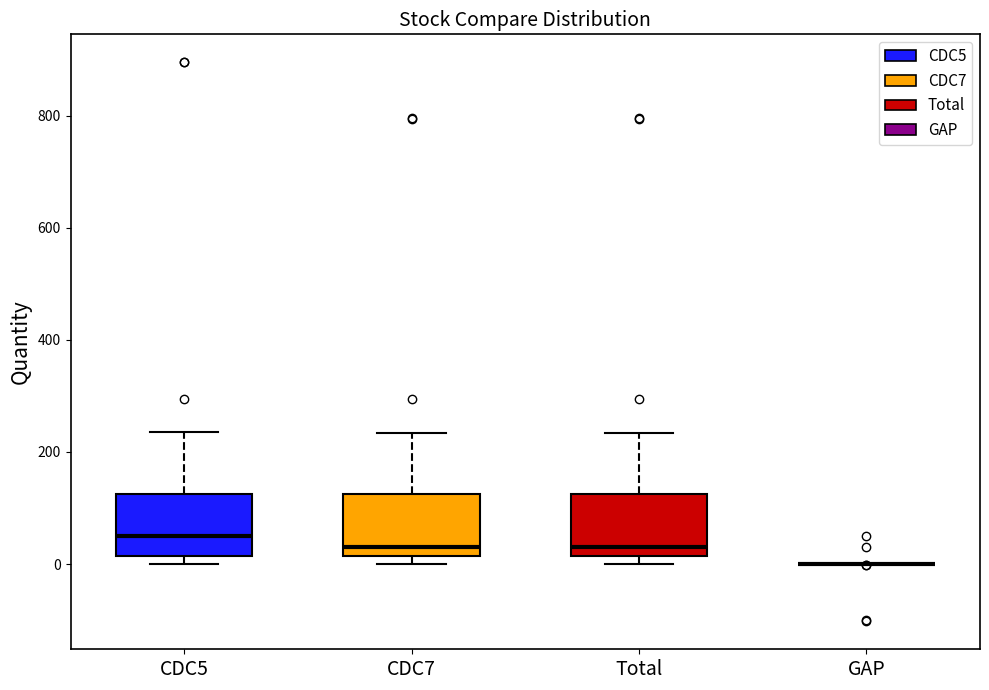

Reading left to right, transcribe this box plot: for each box, give where its median line is, the range the box spans, and where its two whiskers end, as read against the y-axis. The values are not printed on the chart, so give them approximately, as read against the axis.

CDC5: median 60, box 20 to 120, whiskers 0 to 240
CDC7: median 40, box 20 to 120, whiskers 0 to 240
Total: median 40, box 20 to 120, whiskers 0 to 240
GAP: box collapsed to a line at 0, whiskers 0 to 0